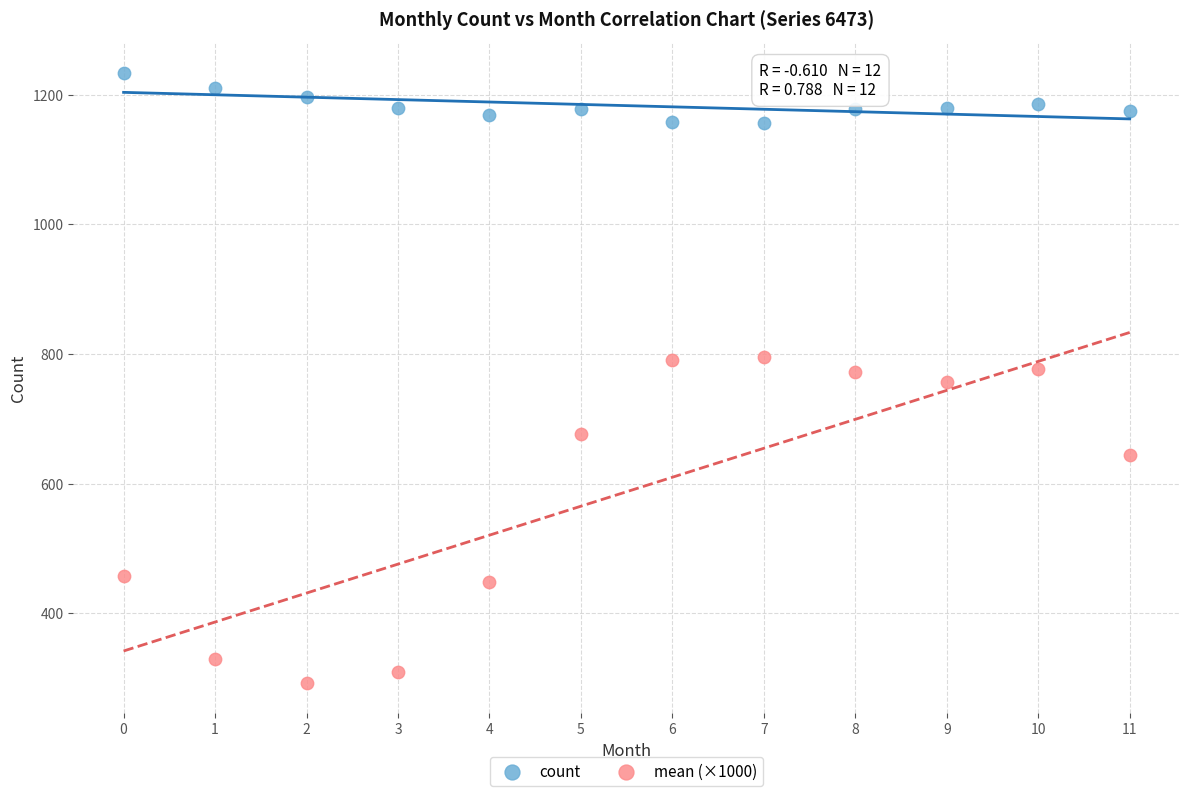

Which series has the largest Y range (max minus min)?

mean (×1000)